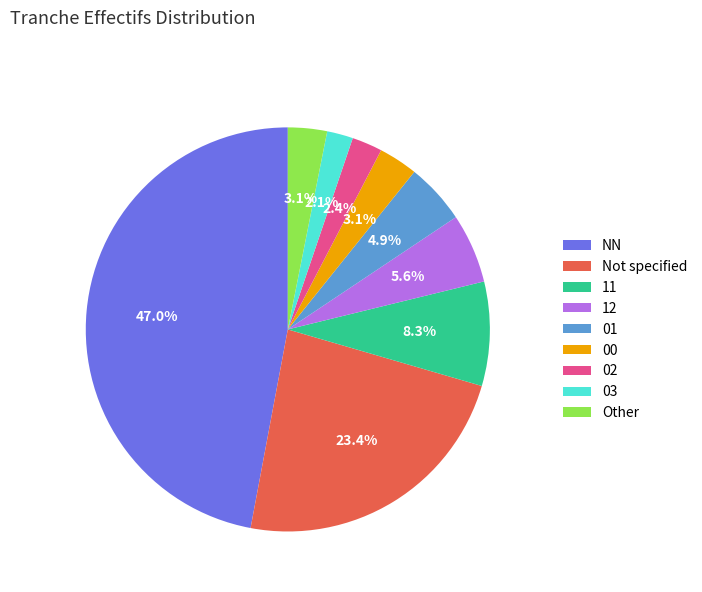

Is there a majority slice in this chart?

No